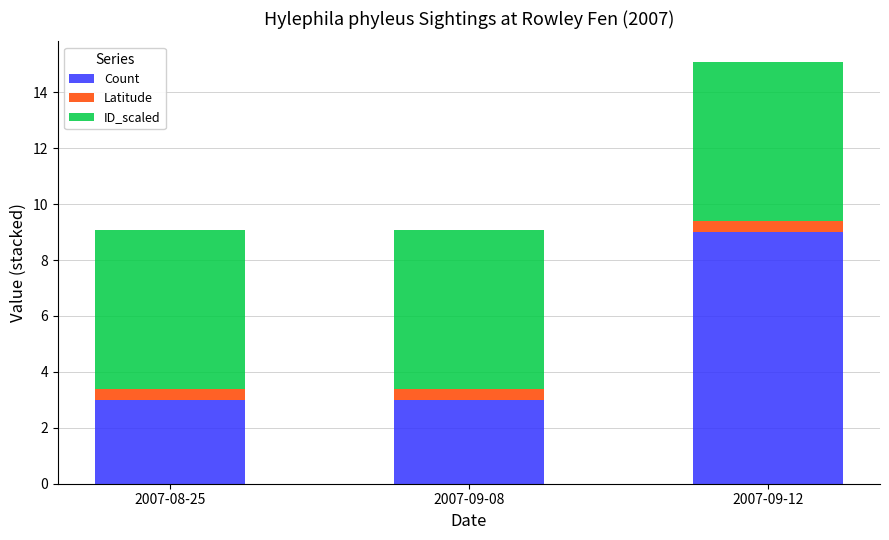

At which category is the sum across all series the highest?

2007-09-12